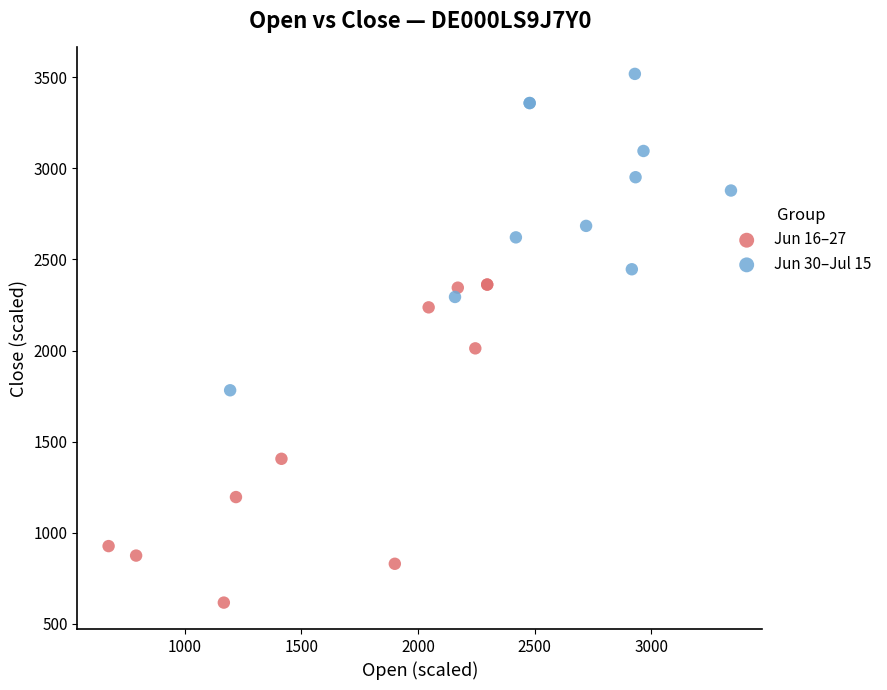

Which series contains the lowest Y value?

Jun 16–27